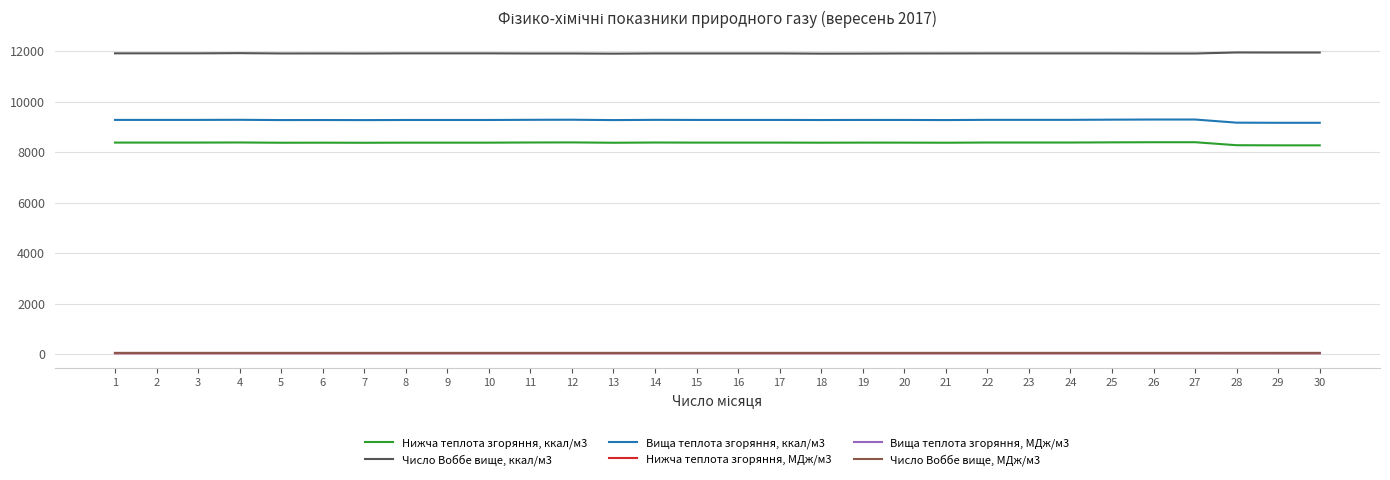

What is the difference between the maximum and minimum values in the Число Воббе вище, МДж/м3 series?

0.2